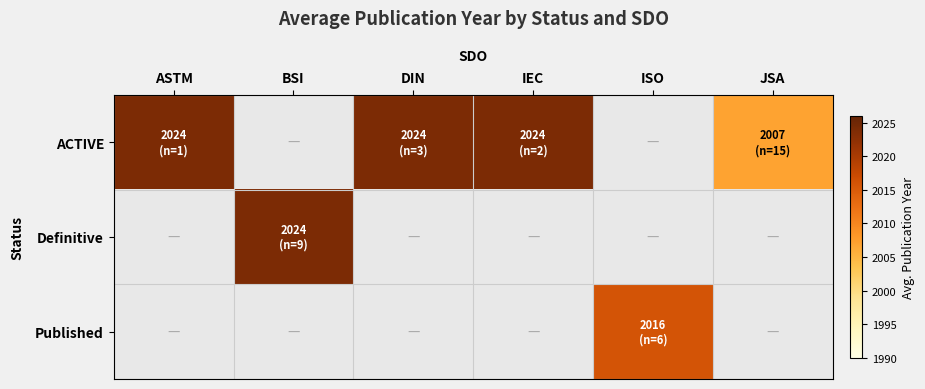

Reading left to right, what are all the values shown in this chart?

ACTIVE: ASTM=2024	BSI=0	DIN=2024	IEC=2024	ISO=0	JSA=2007
Definitive: ASTM=0	BSI=2024	DIN=0	IEC=0	ISO=0	JSA=0
Published: ASTM=0	BSI=0	DIN=0	IEC=0	ISO=2016	JSA=0